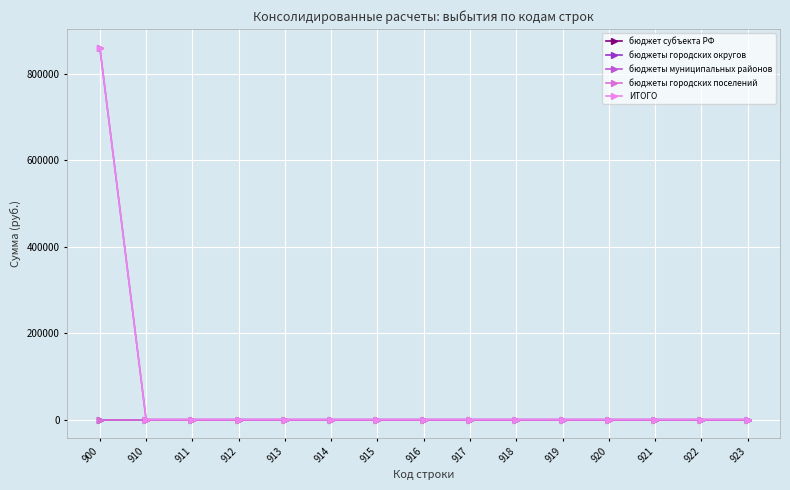

Does the chart have visible grid lines?

Yes